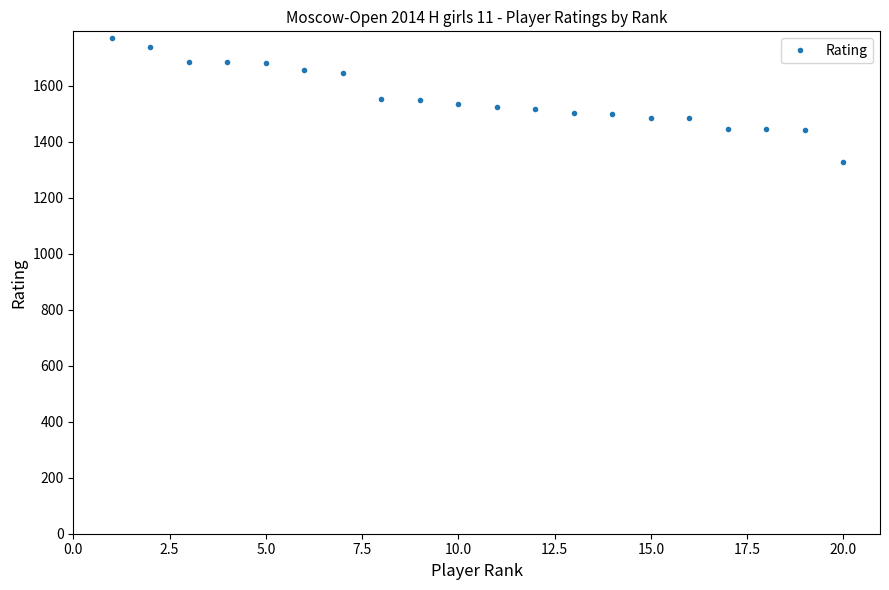

What is the difference between the maximum and minimum values?

443